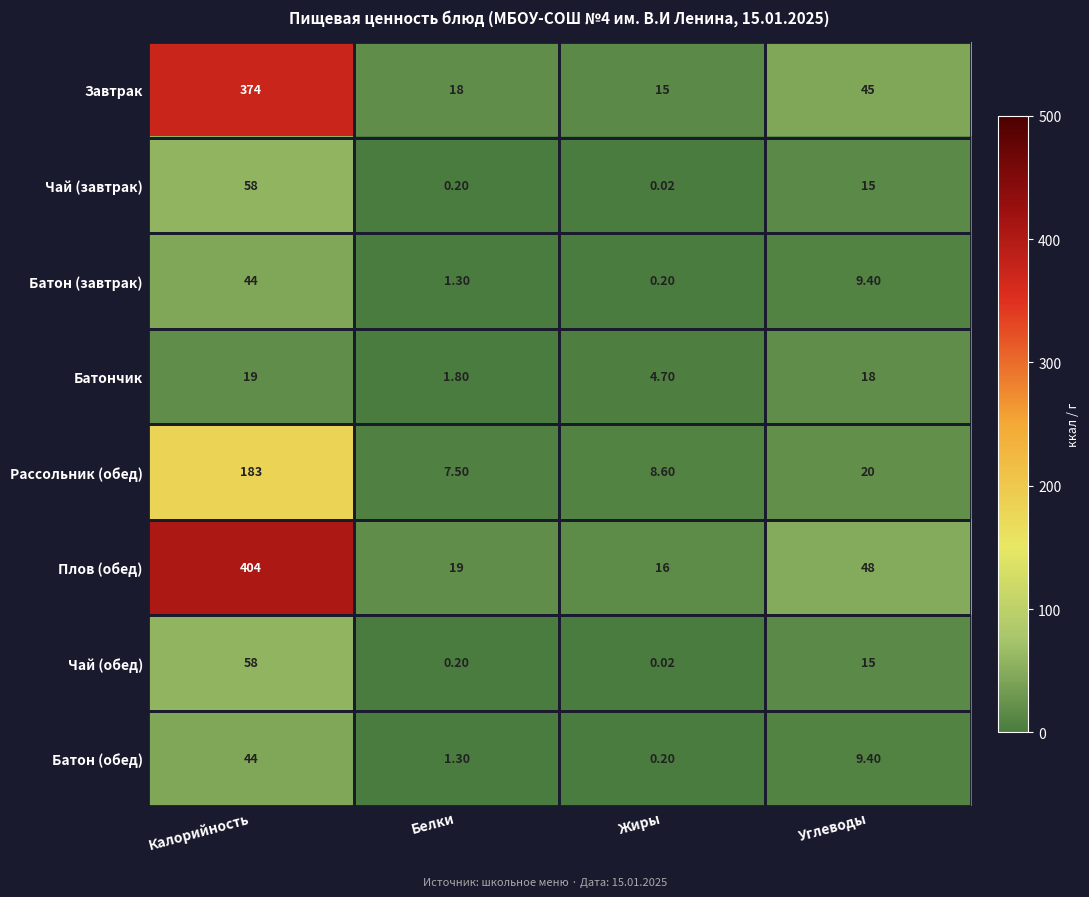

Which series has the widest spread of values?

Плов (обед)